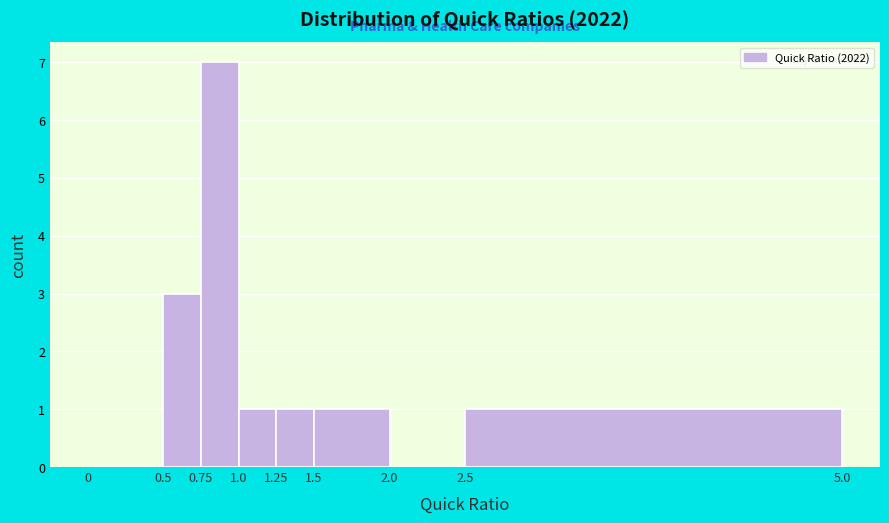

Reading left to right, list every bar in this chart as the range it spans on the x-axis followed by its height. The values are not printed on the chart, so give them approximately, as read against the axis.

0 to 0.5: 0
0.5 to 0.75: 3
0.75 to 1.0: 7
1.0 to 1.25: 1
1.25 to 1.5: 1
1.5 to 2.0: 1
2.0 to 2.5: 0
2.5 to 5.0: 1